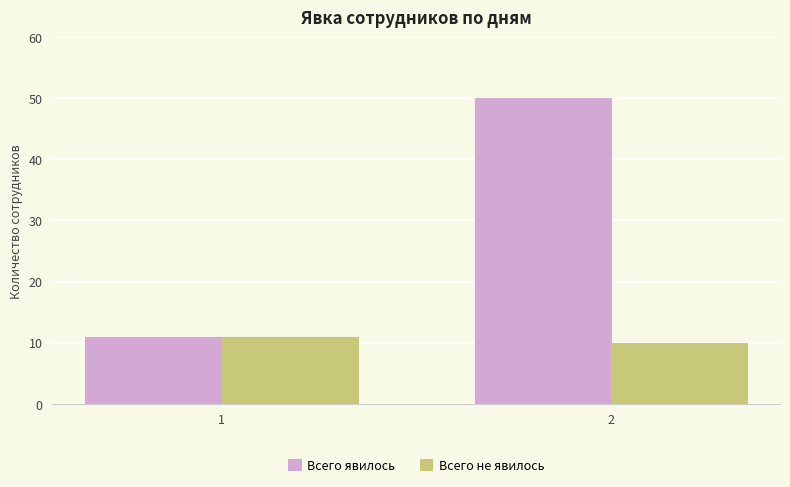

True or false: Всего явилось has a value of 50 at 2.

True